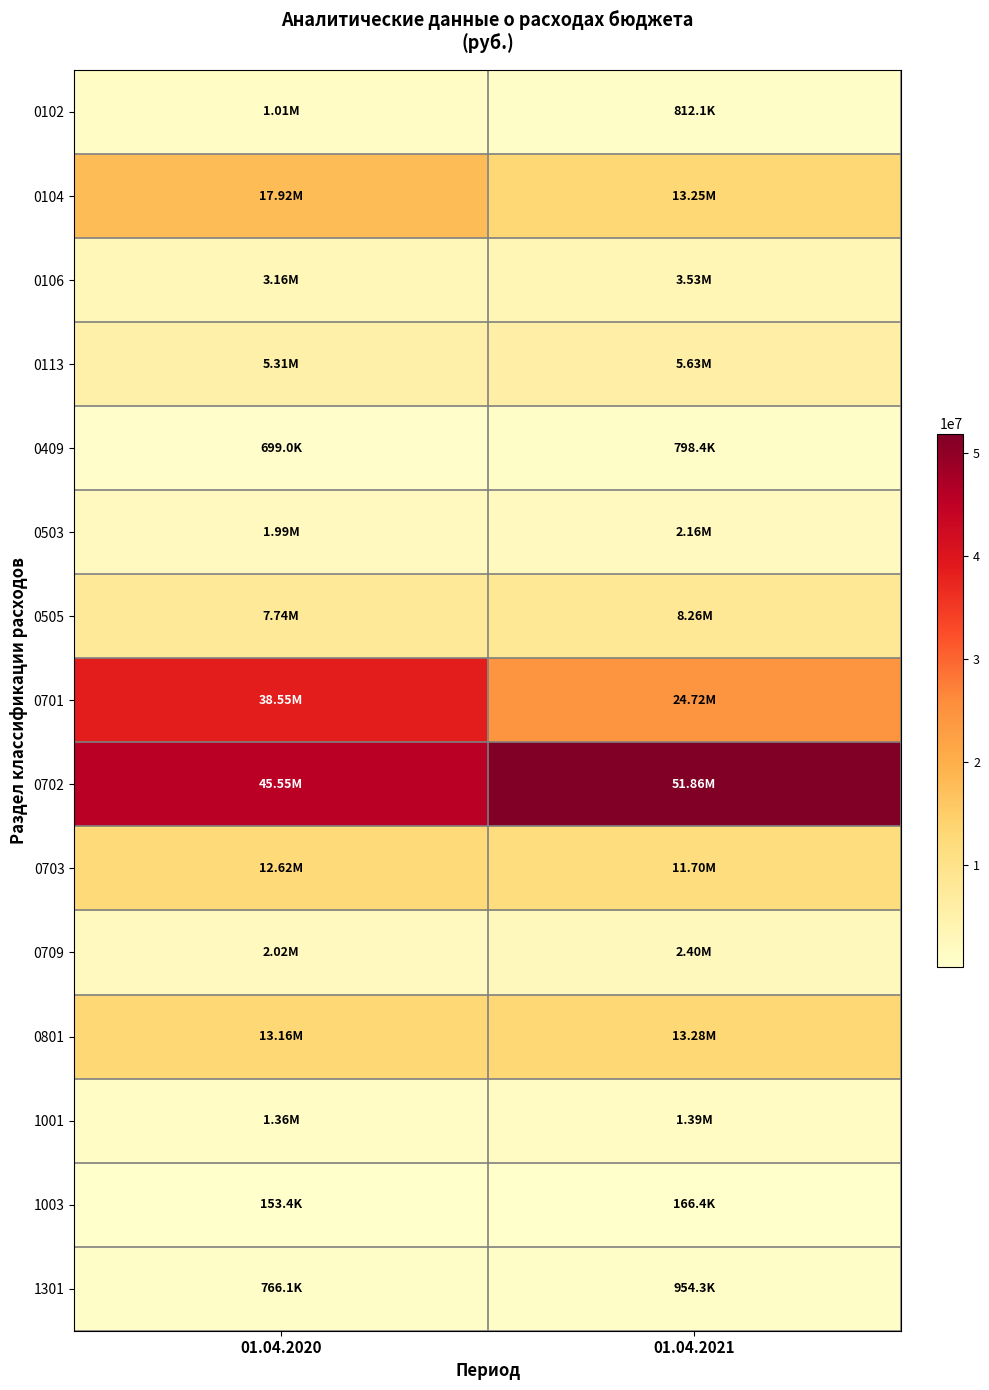

Reading left to right, transcribe all the data shown in this chart.

0102: 01.04.2020=1013919.4	01.04.2021=812099.7
0104: 01.04.2020=17921230.0	01.04.2021=13248060.3
0106: 01.04.2020=3164539.7	01.04.2021=3531169.4
0113: 01.04.2020=5308602.8	01.04.2021=5627756.4
0409: 01.04.2020=699046.3	01.04.2021=798423.1
0503: 01.04.2020=1988941.2	01.04.2021=2162256.8
0505: 01.04.2020=7744008.9	01.04.2021=8255564.8
0701: 01.04.2020=38550093.5	01.04.2021=24715609.2
0702: 01.04.2020=45553302.4	01.04.2021=51859211.7
0703: 01.04.2020=12623831.6	01.04.2021=11702729.7
0709: 01.04.2020=2015871.6	01.04.2021=2395041.3
0801: 01.04.2020=13160797.6	01.04.2021=13277394.4
1001: 01.04.2020=1360243.7	01.04.2021=1386314.7
1003: 01.04.2020=153417.4	01.04.2021=166375.4
1301: 01.04.2020=766116.1	01.04.2021=954311.0